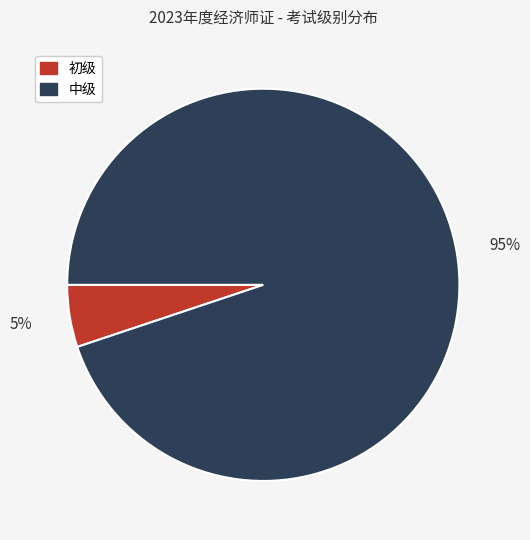

Combined, do 初级 and 中级 account for over 50%?

Yes